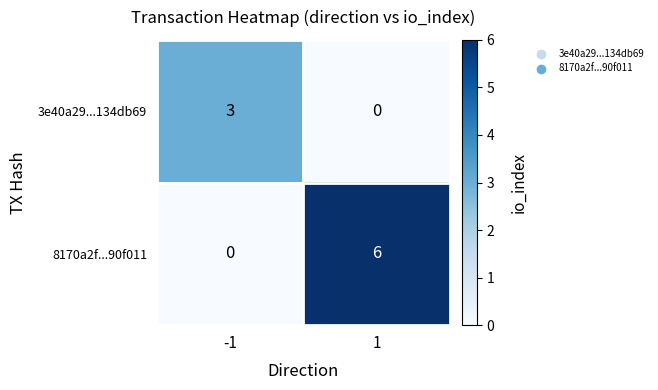

At which category is the sum across all series the highest?

1